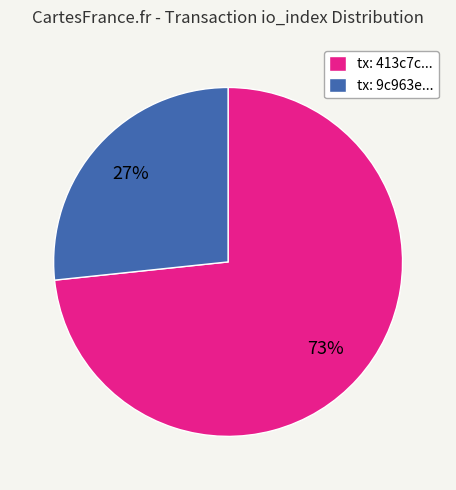

Is there a majority slice in this chart?

Yes